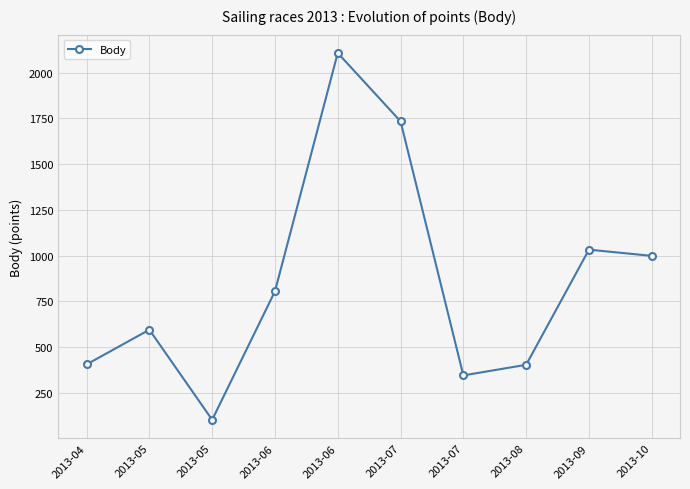

What value does the data have at 2013-04?

404